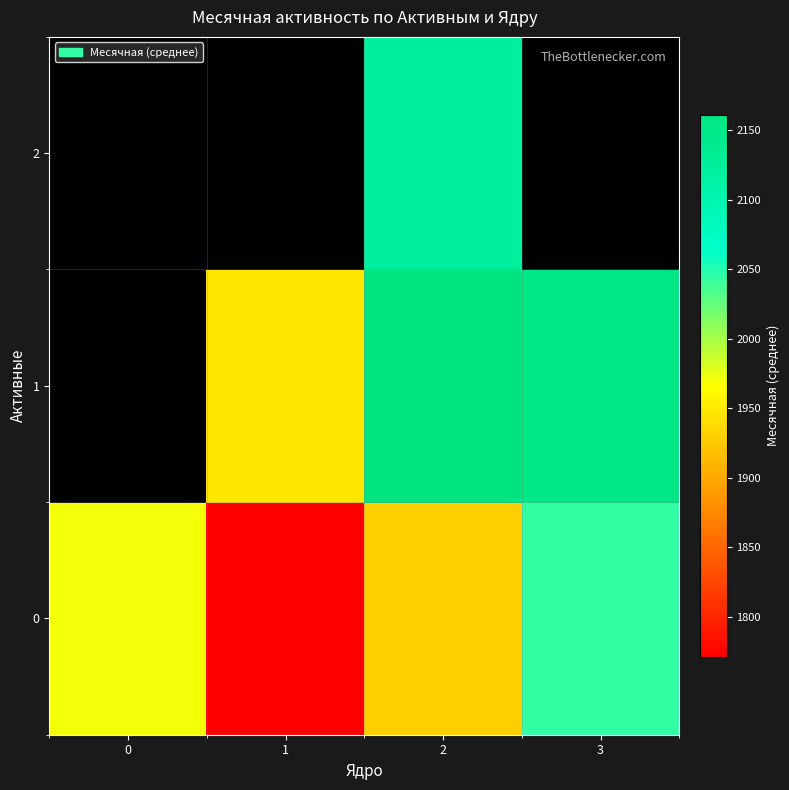

What value does the 1 series have at 3?

2153.0